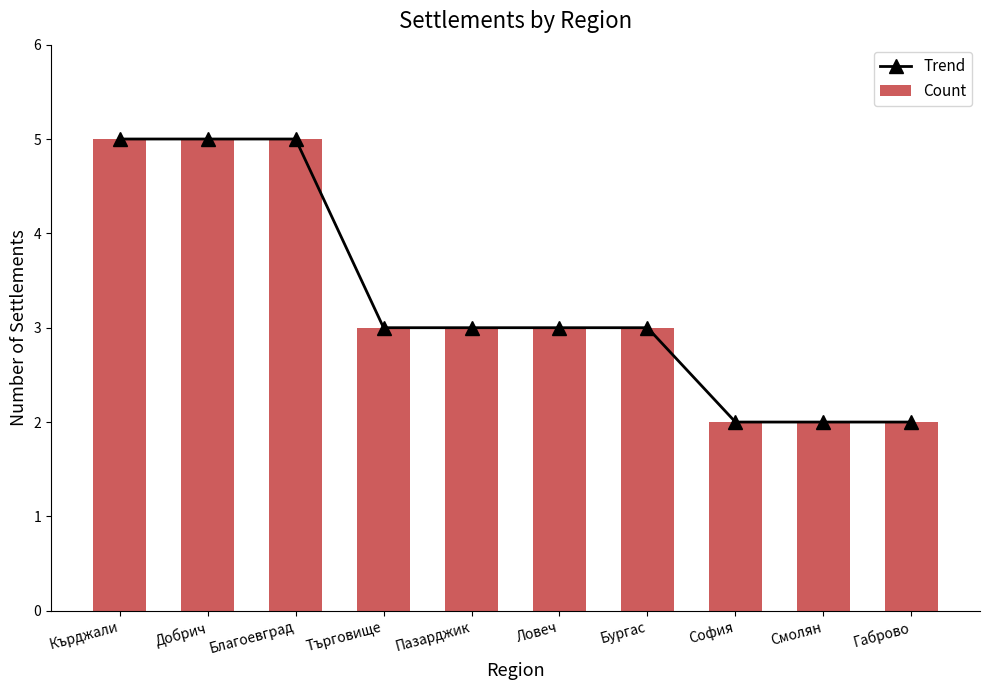

Which series has the widest spread of values?

Trend